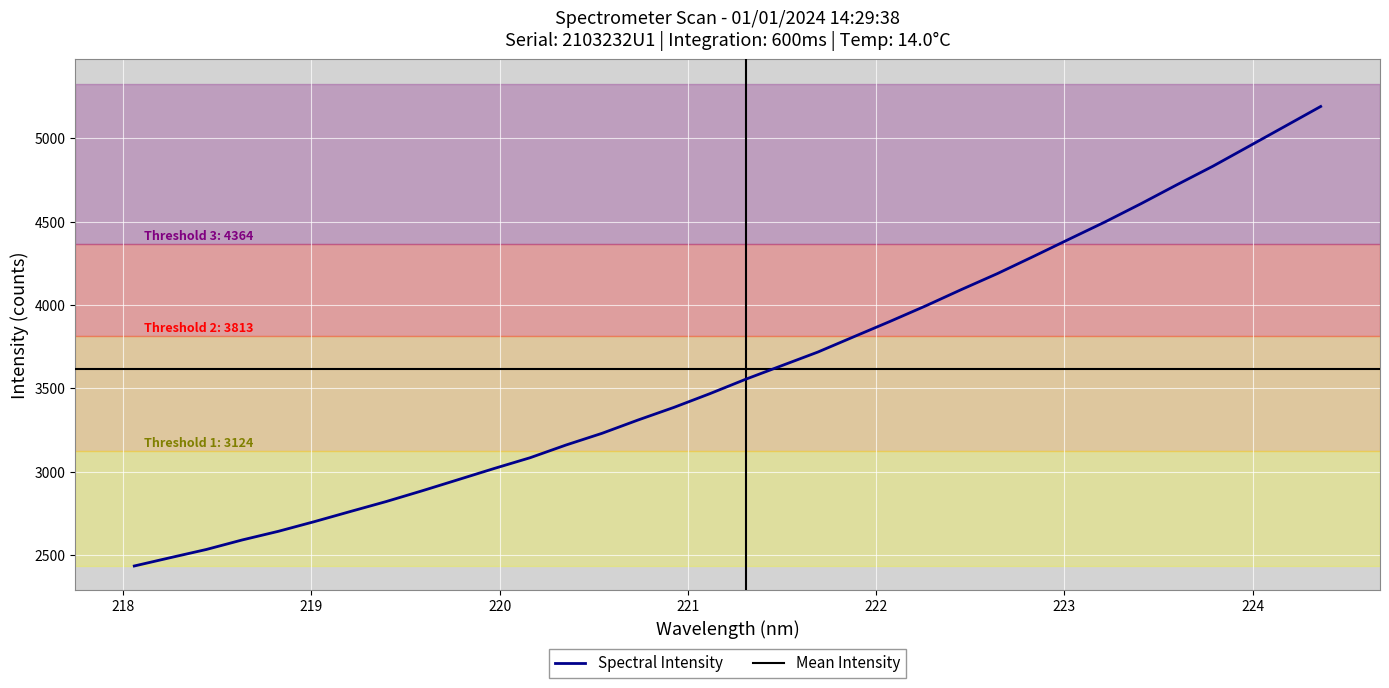

What is the maximum value for Spectral Intensity?

5190.7